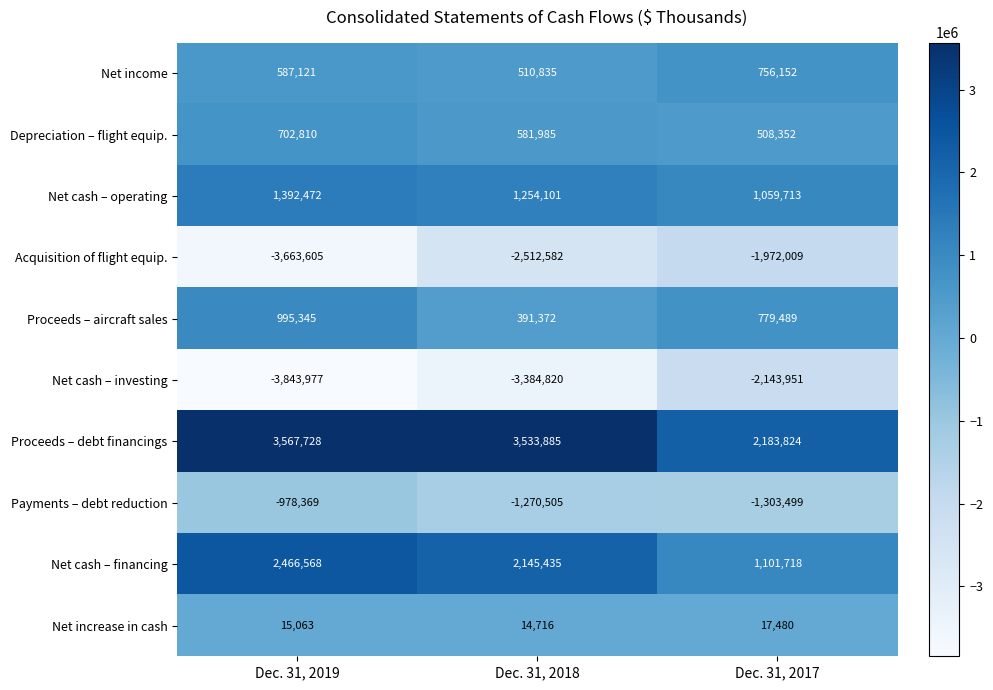

Where is Net cash – investing nearest to the value -2993964?

Dec. 31, 2018